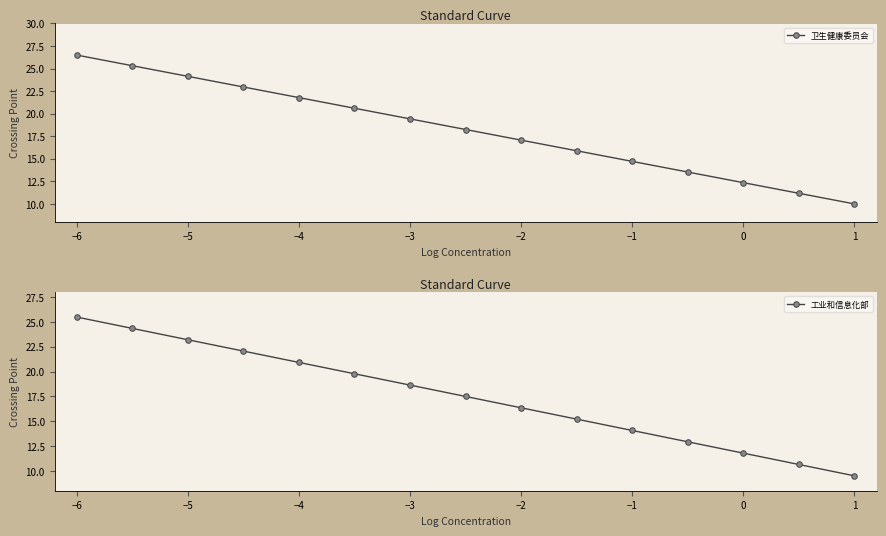

True or false: 卫生健康委员会 has more than 0 interior local peaks.

False